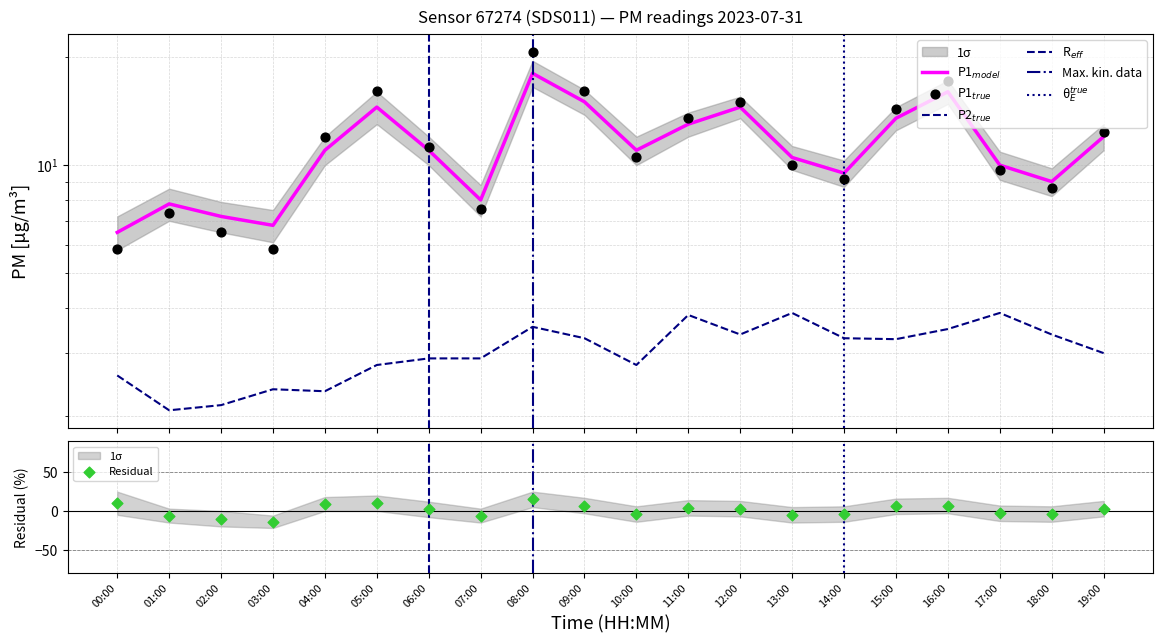

At how many categories does at least one series exceed 7?

17